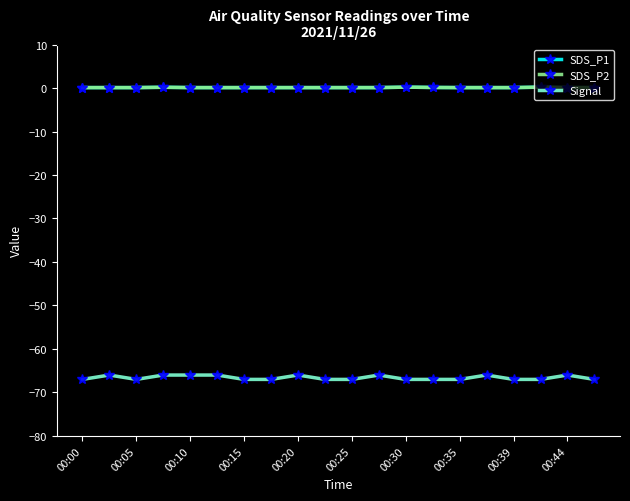

True or false: SDS_P1 has more than 2 points higher than both neighbors.

True